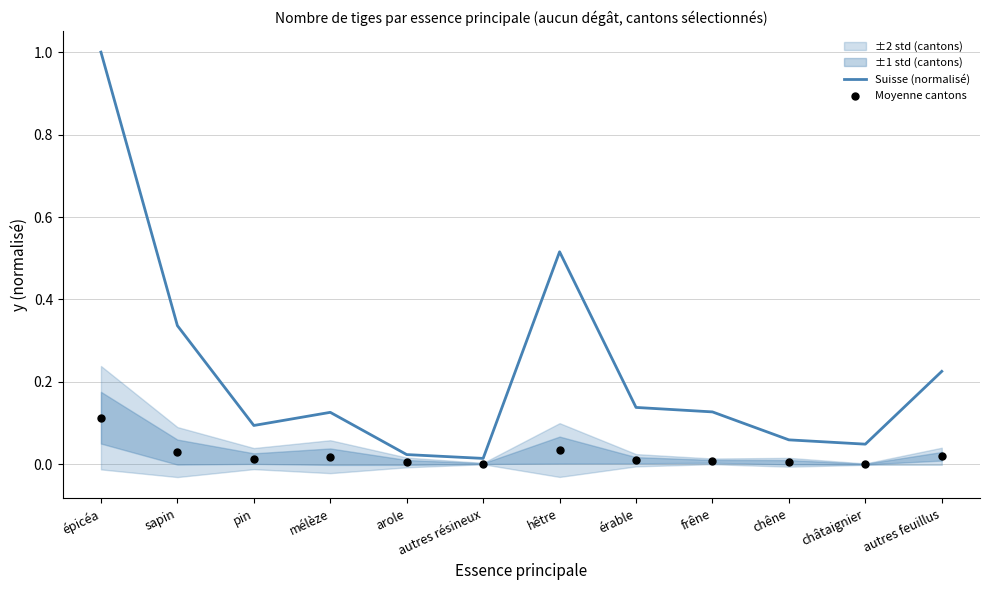

What is the total value across all series at épicéa?

1.1